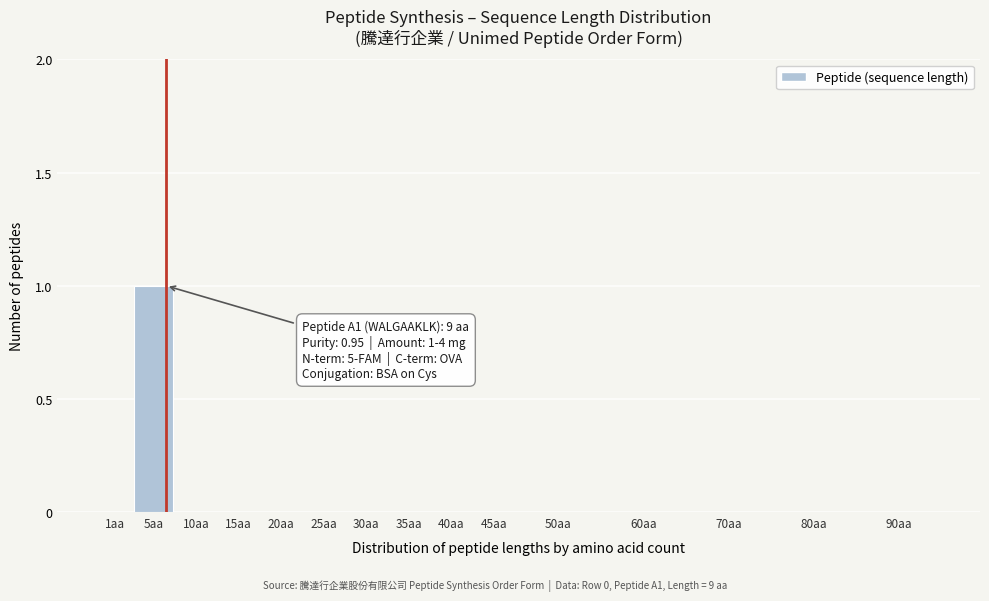

Reading left to right, transcribe all the data shown in this chart.

1aa=0	5aa=1	10aa=0	15aa=0	20aa=0	25aa=0	30aa=0	35aa=0	40aa=0	45aa=0	50aa=0	60aa=0	70aa=0	80aa=0	90aa=0